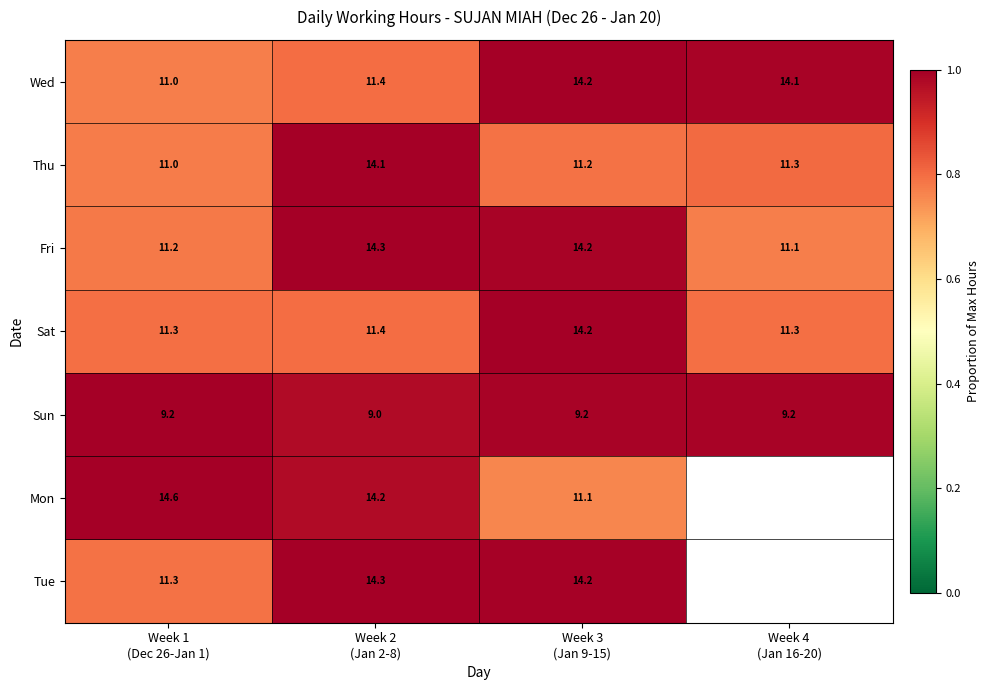

Is it true that Thu equals 0.8 at Week 3 (Jan 9-15)?

True